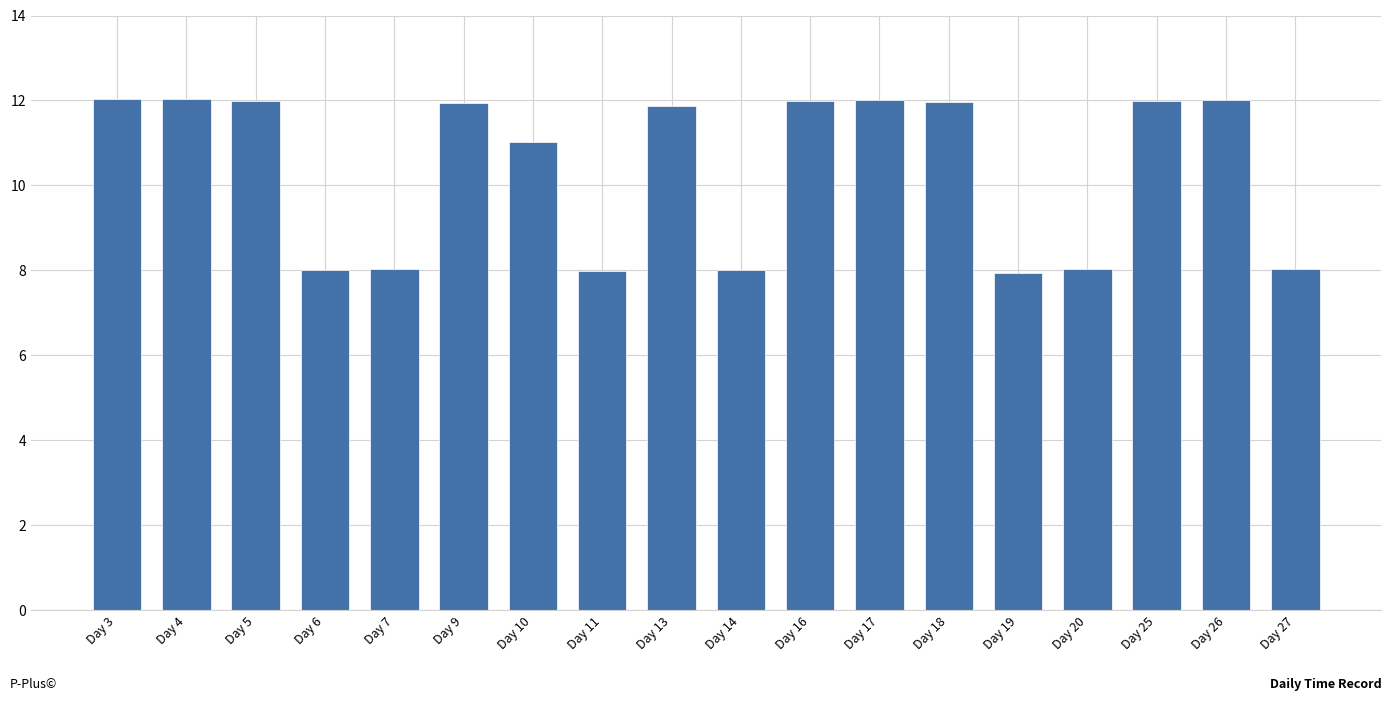

What is the smallest value displayed?

7.9